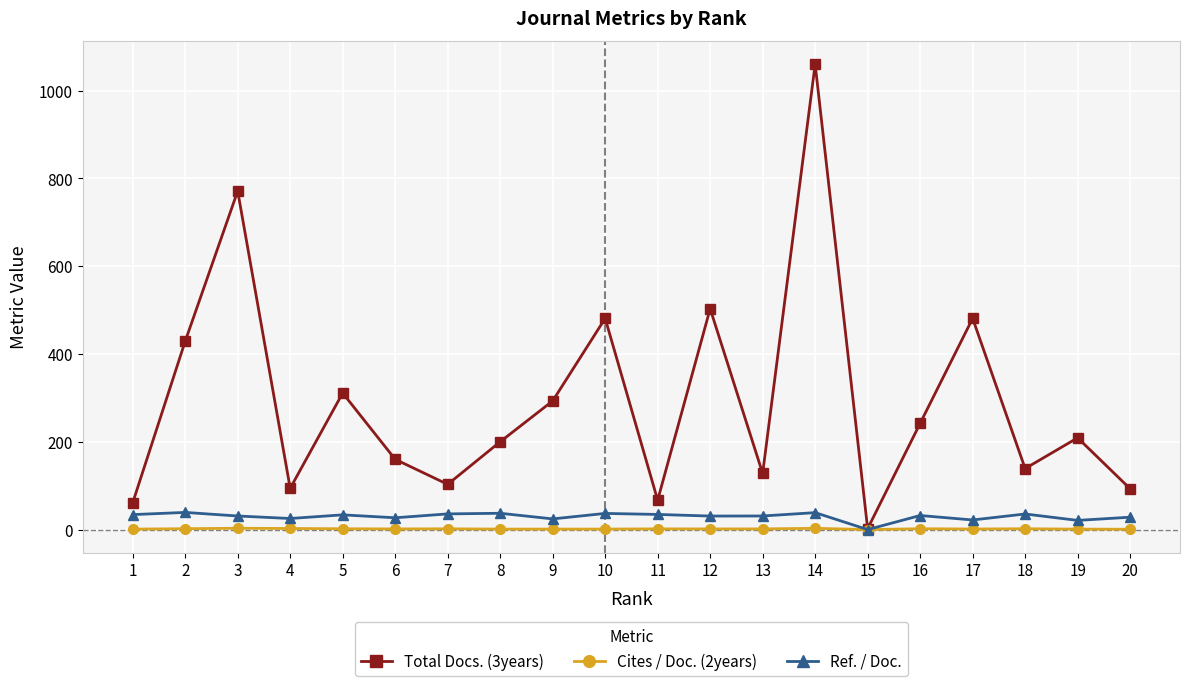

How many lines are shown in the chart?

3